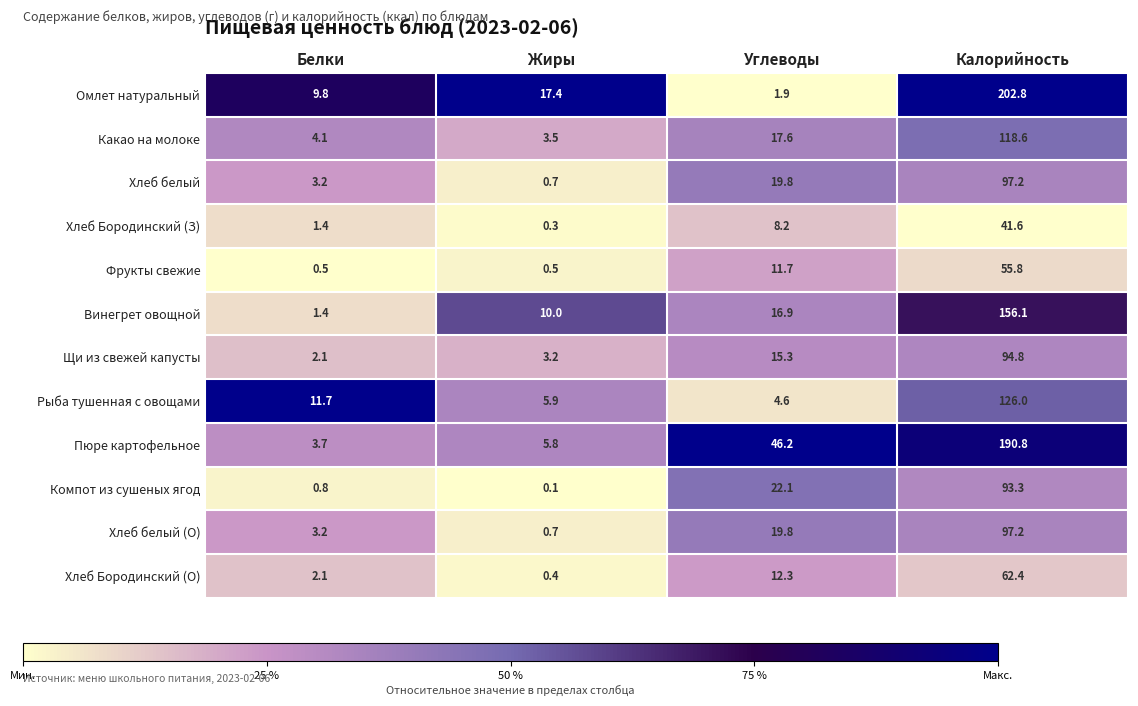

What is the spread (max minus min) of values at Жиры?

17.3